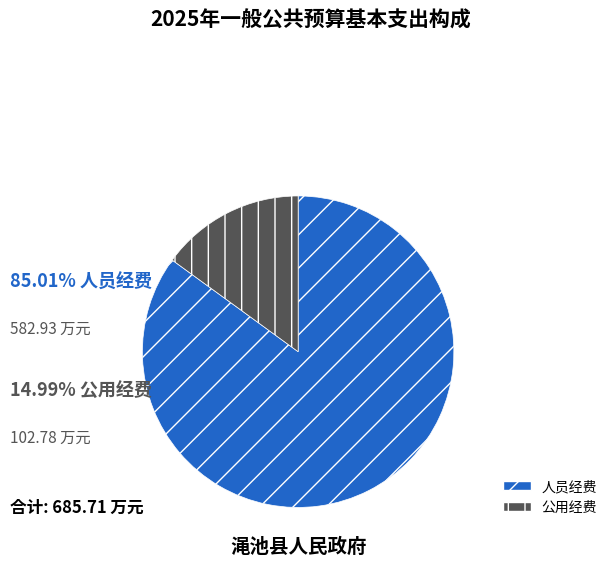

Rank the categories by value from lowest to highest.

公用经费, 人员经费